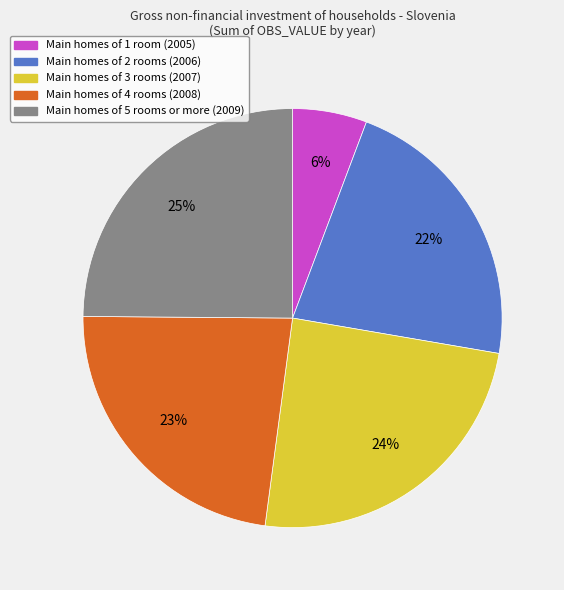

Is it true that Main homes of 3 rooms (2007) is 24% of the pie?

True